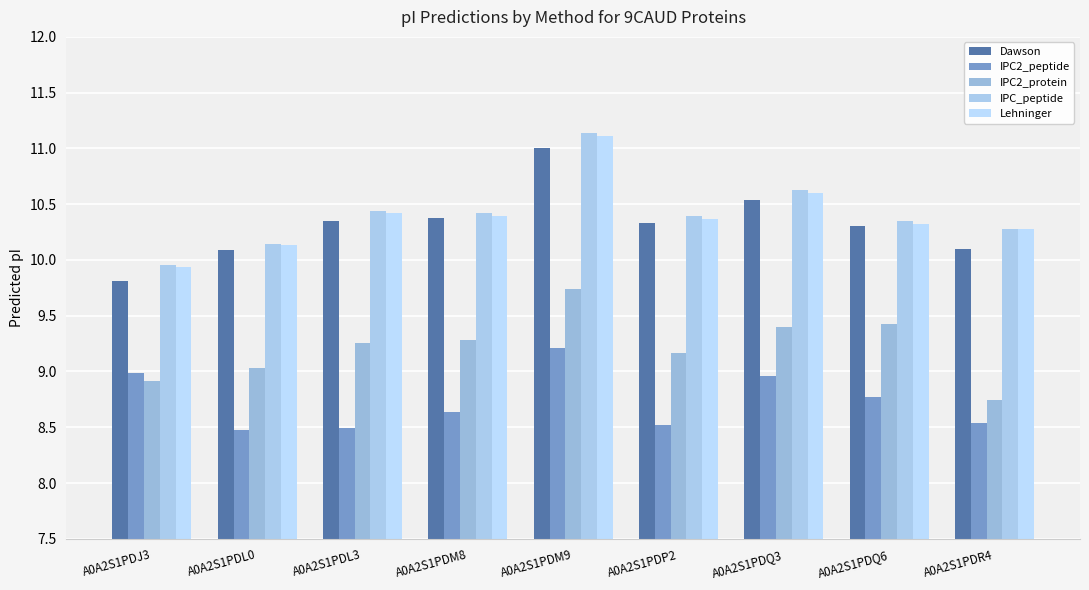

Which series has the largest total across all categories?

IPC_peptide